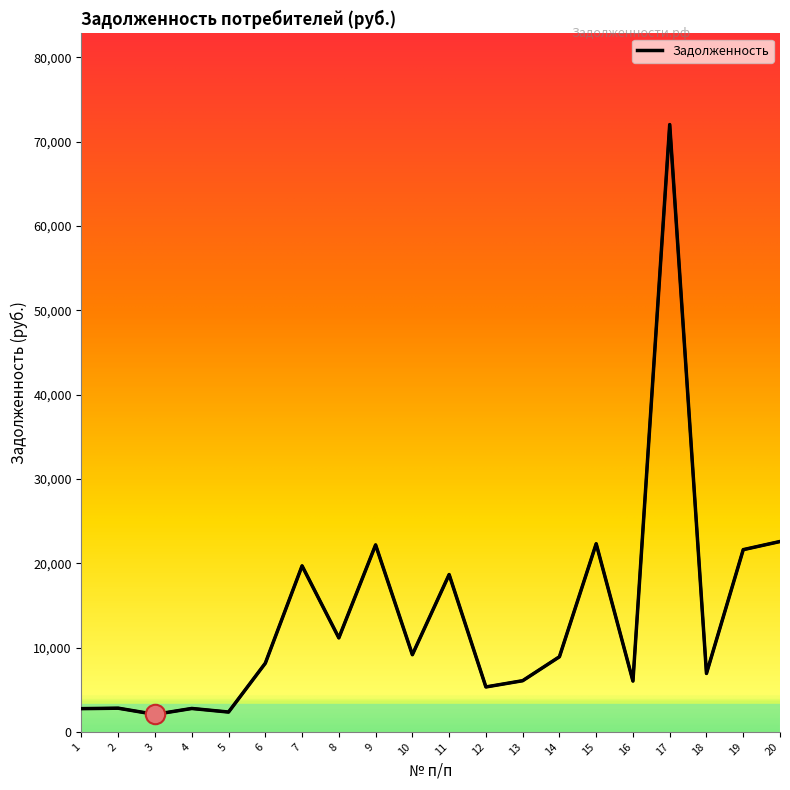

What is the change in value from 7 to 18?

-12756.9